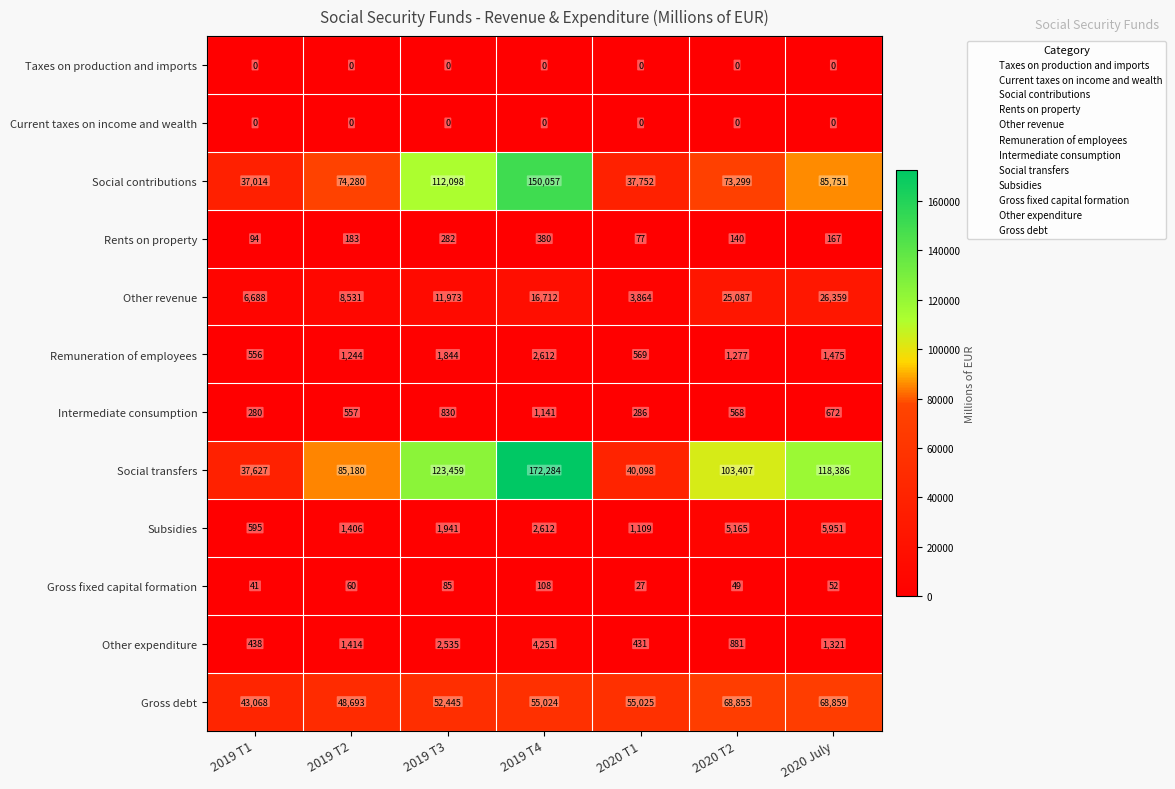

What is the total value across all series at 2019 T4?

405181